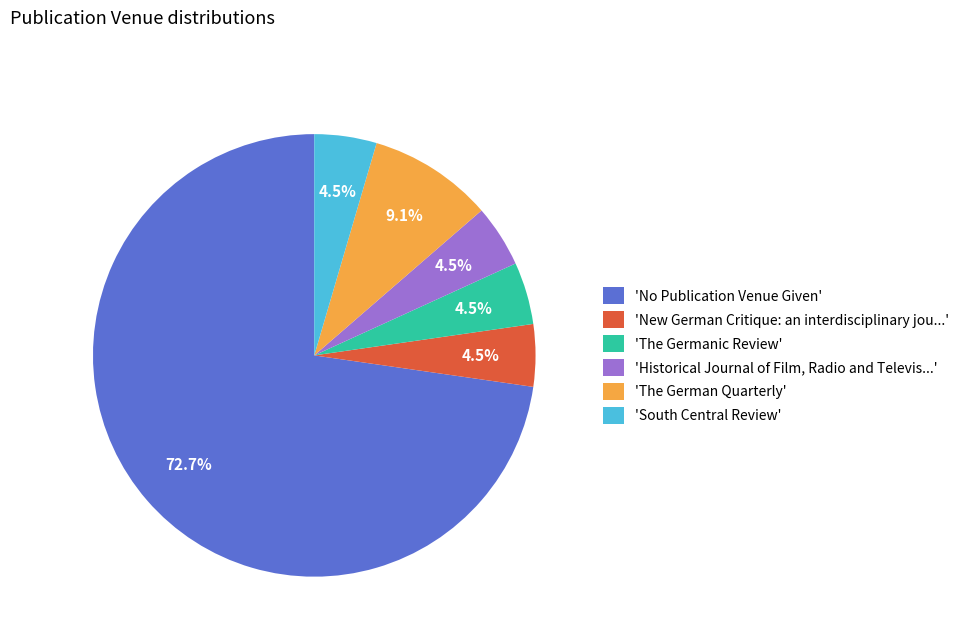

How many segments does this pie chart have?

6